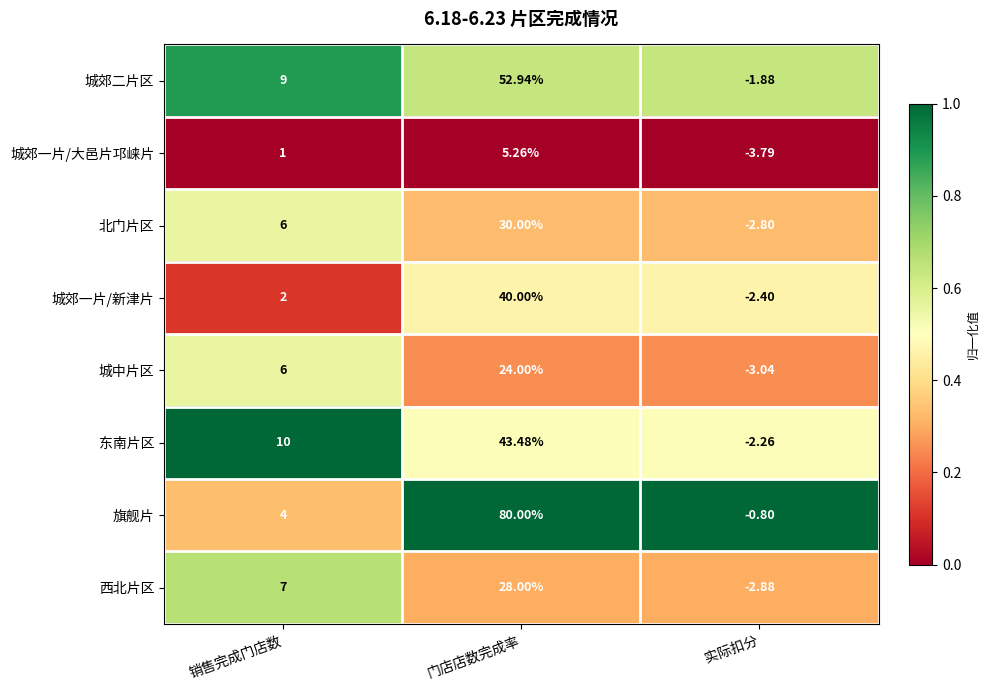

How many data points does each series have?

3